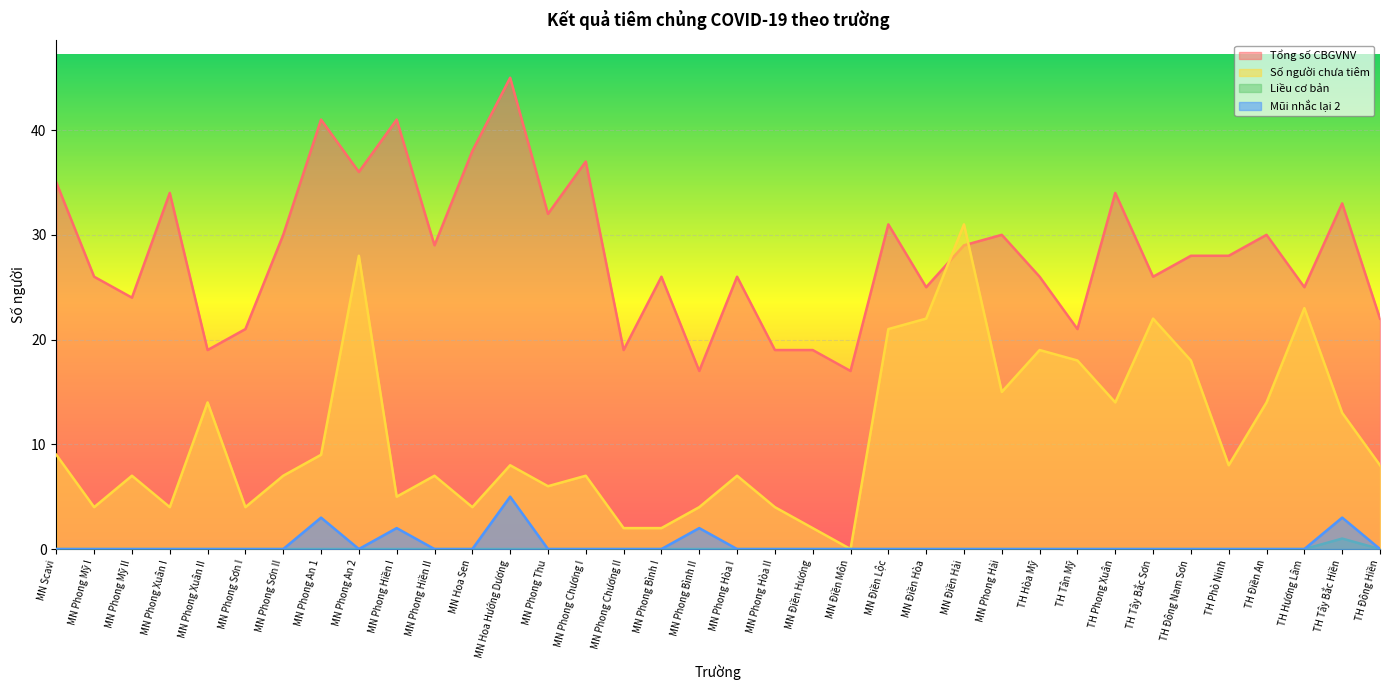

True or false: Liều cơ bản has a value of 0 at MN Phong Sơn I.

True